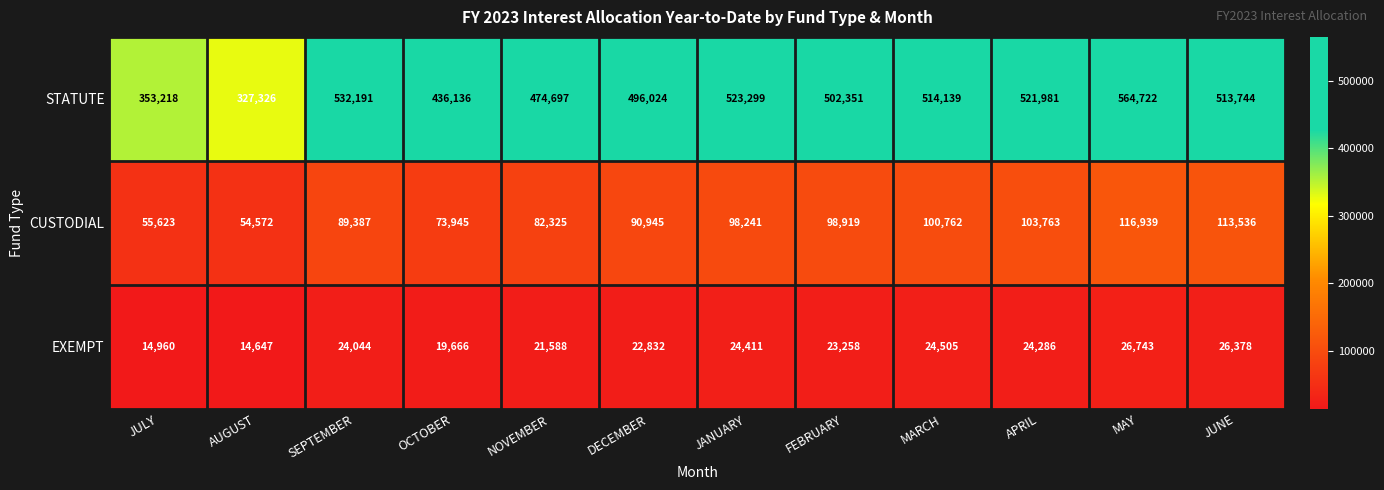

List the series in order of their peak value, highest first.

STATUTE, CUSTODIAL, EXEMPT